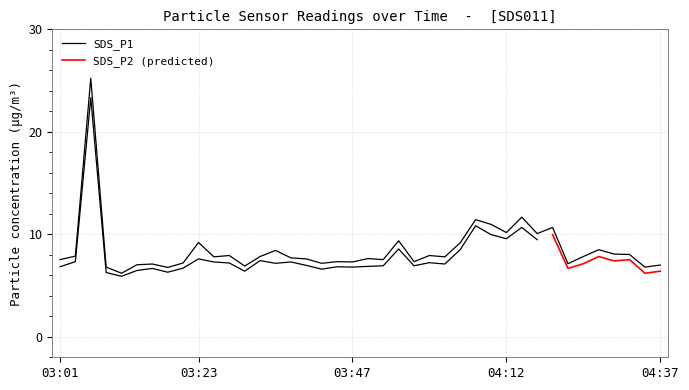

Where is the data nearest to the value 15?

04:15